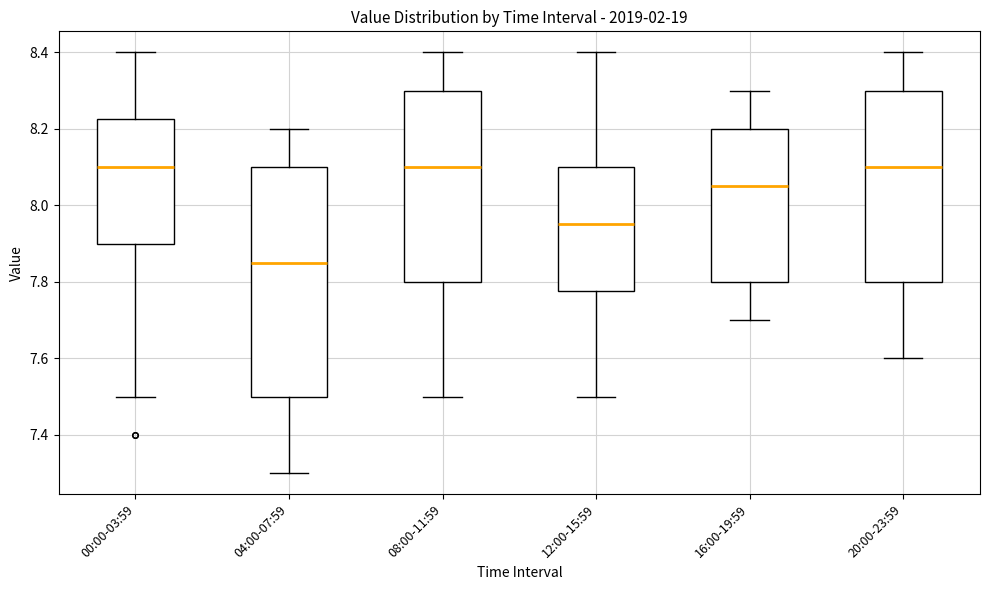

Where is the upper edge of the box for 04:00-07:59 on the y-axis? The values are not printed on the chart, so give them approximately, as read against the axis.

8.10